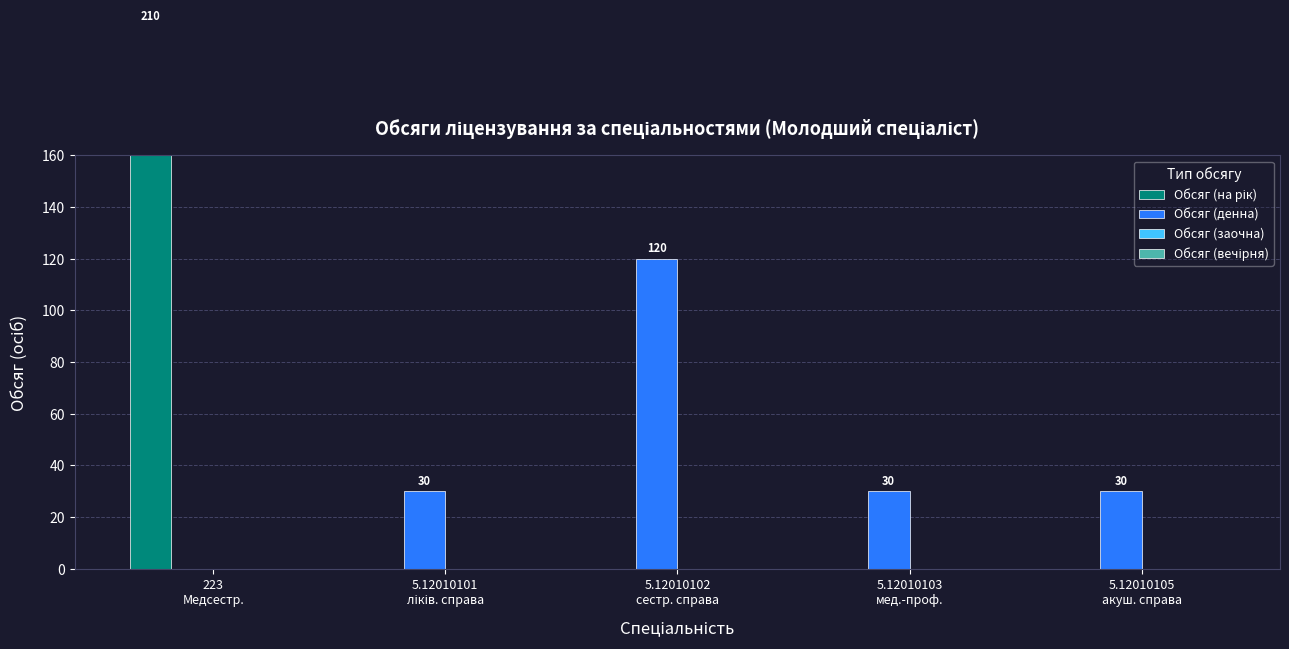

What is the label of the 2nd bar from the left?

5.12010101
ліків. справа